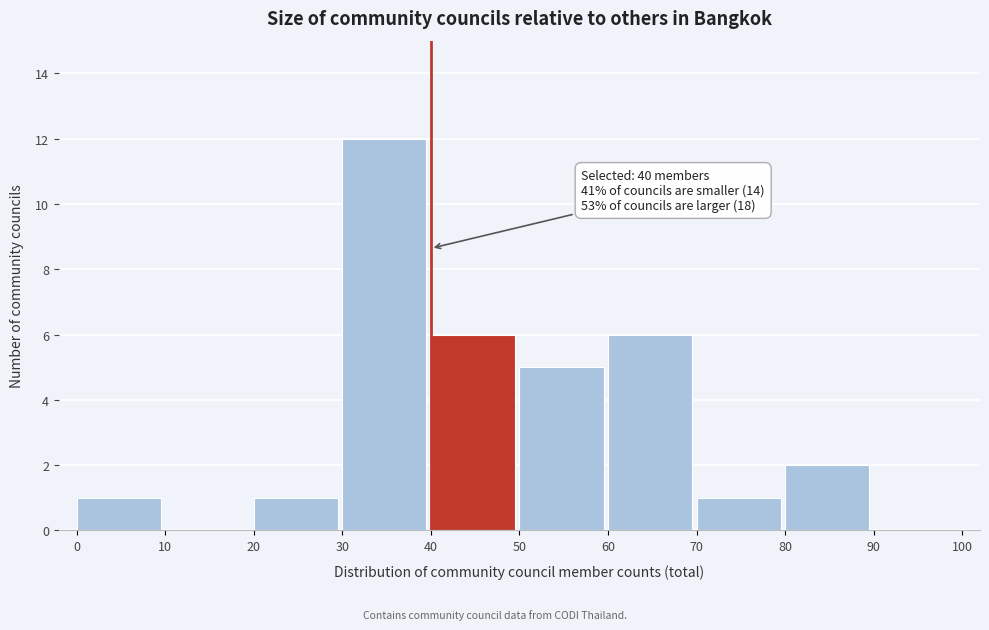

Which range on the x-axis has the tallest bar?

30 to 40